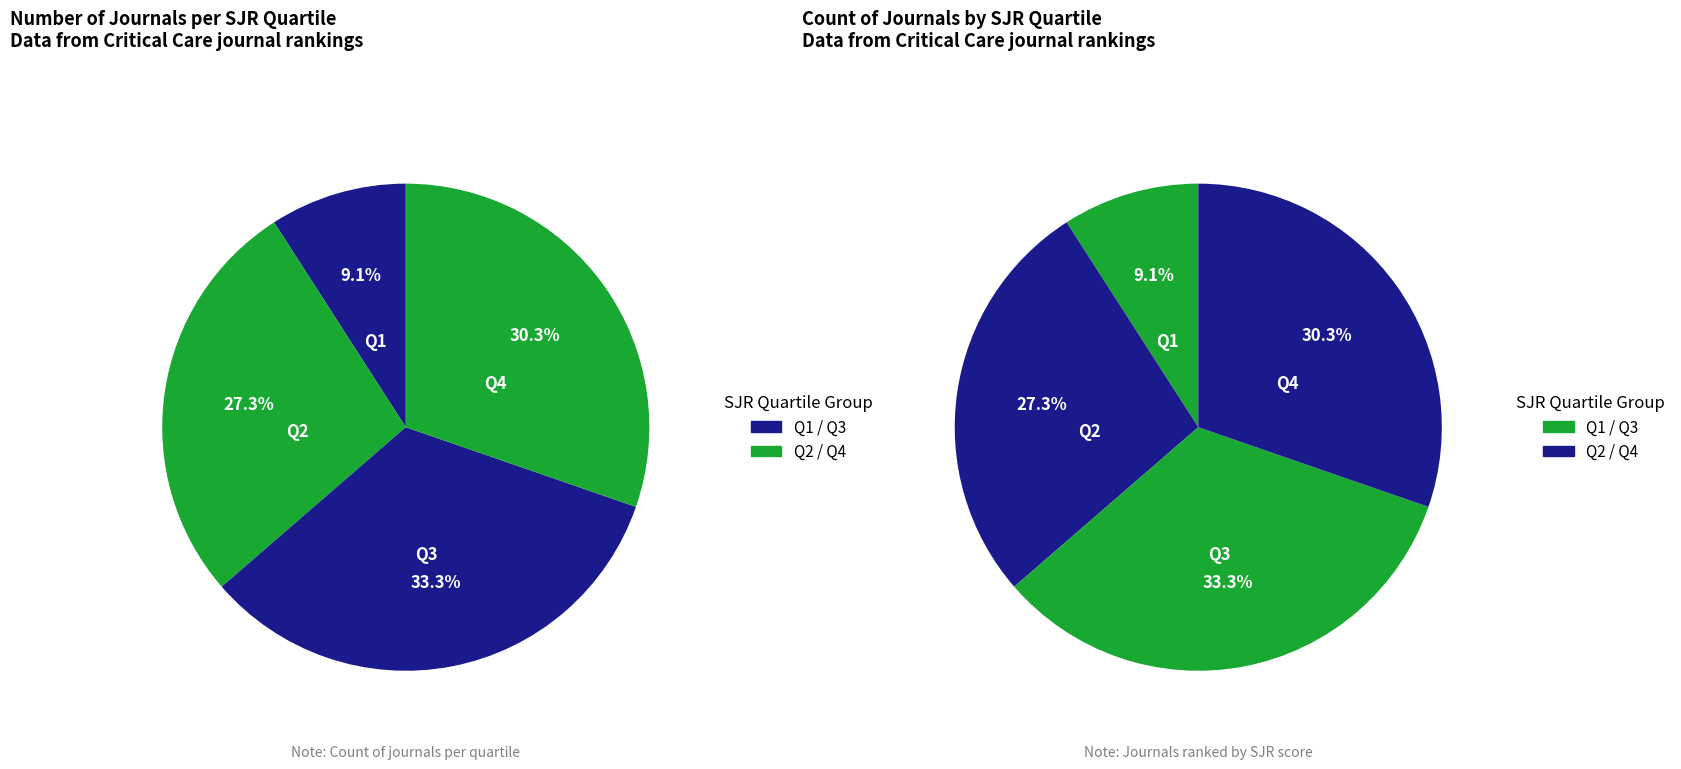

Which category has the biggest portion of the pie?

Q3